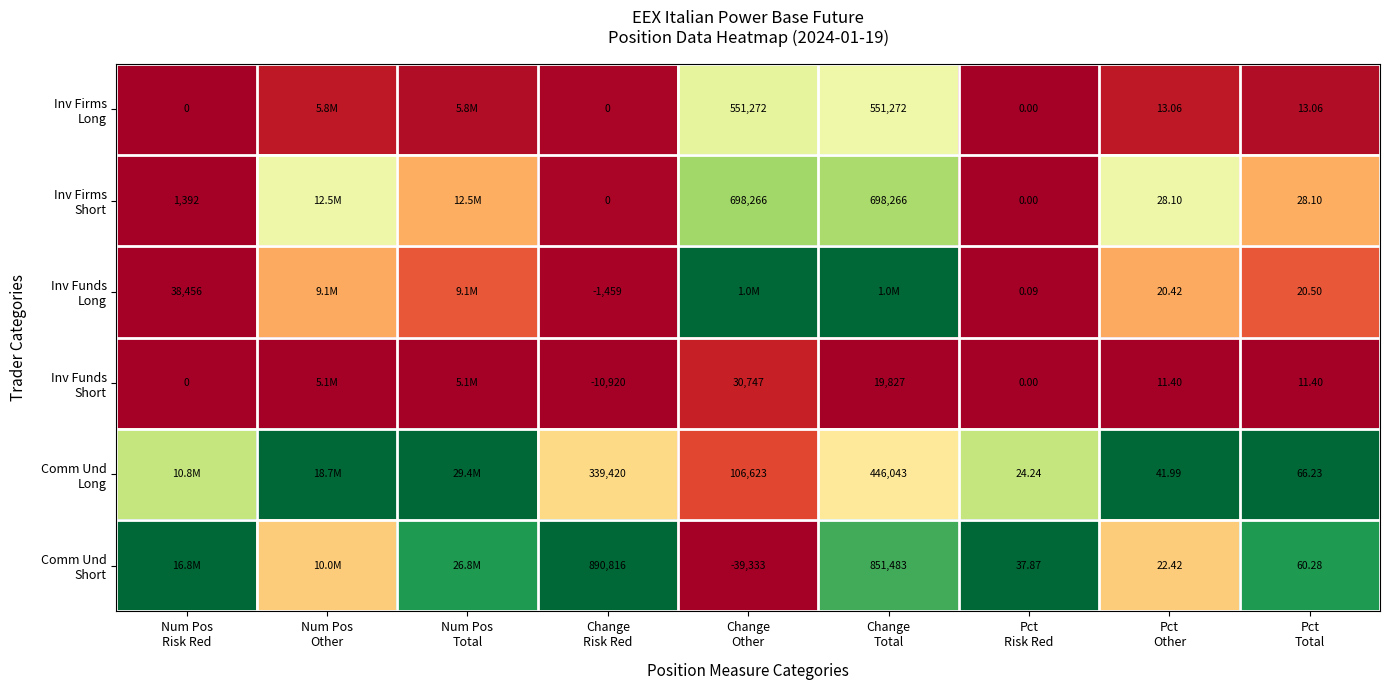

The value of Inv Funds Long at Pct Other is 0.2. True or false?

False